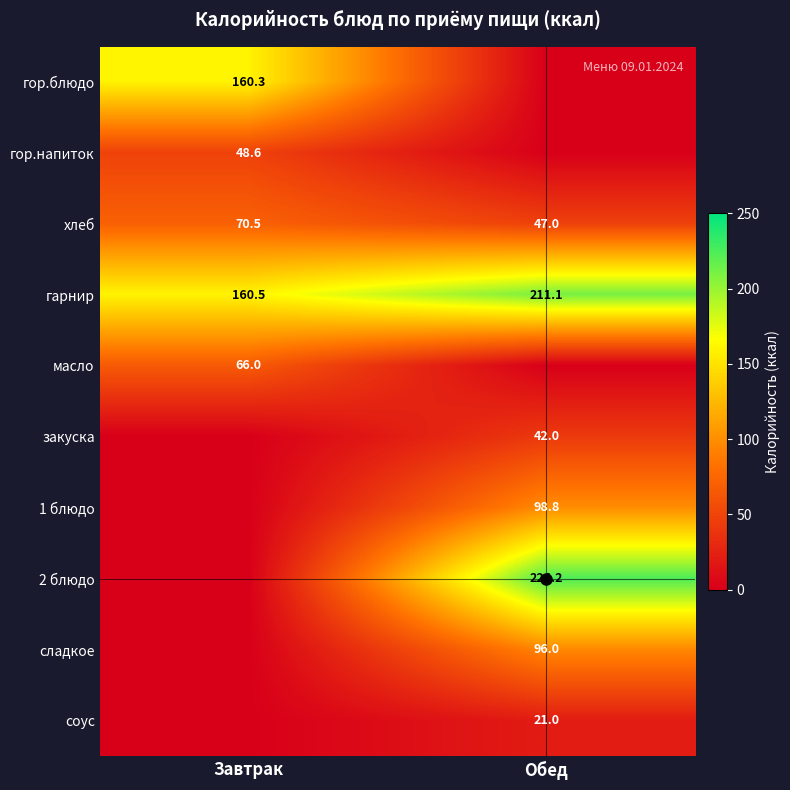

The 2 блюдо series shows 224.2 at Обед. True or false?

True